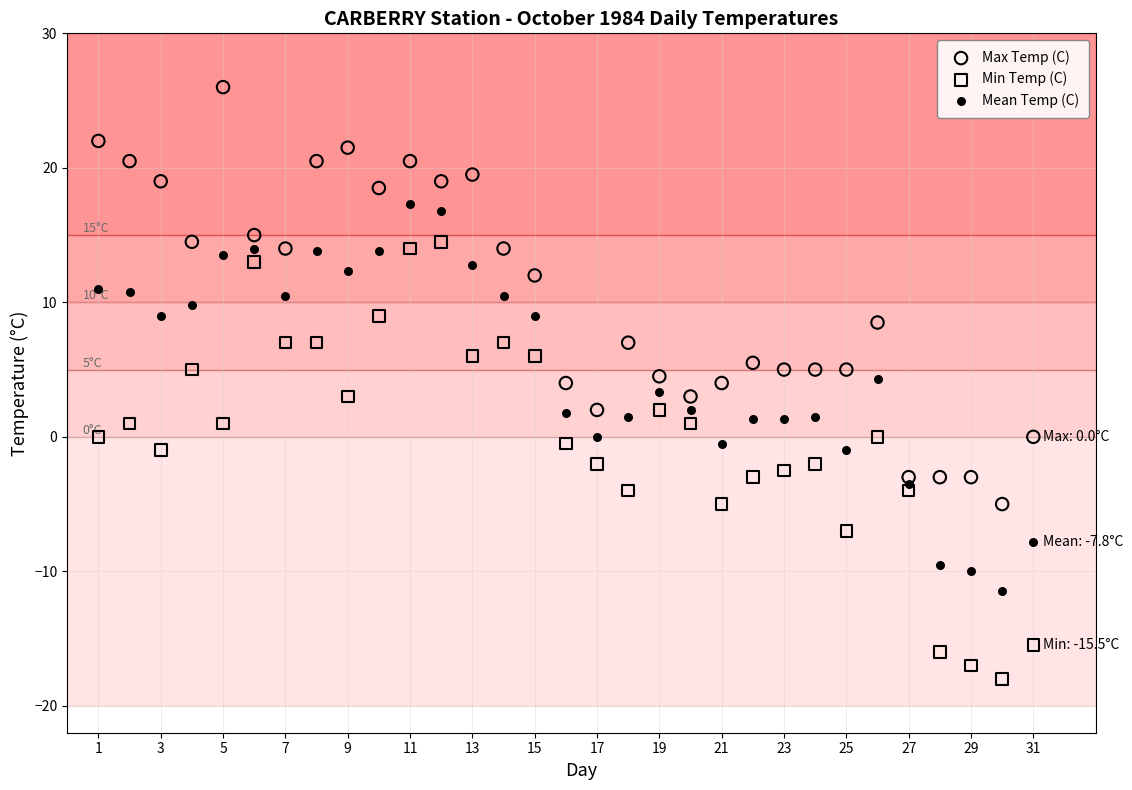

Which series contains the lowest Y value?

Min Temp (C)